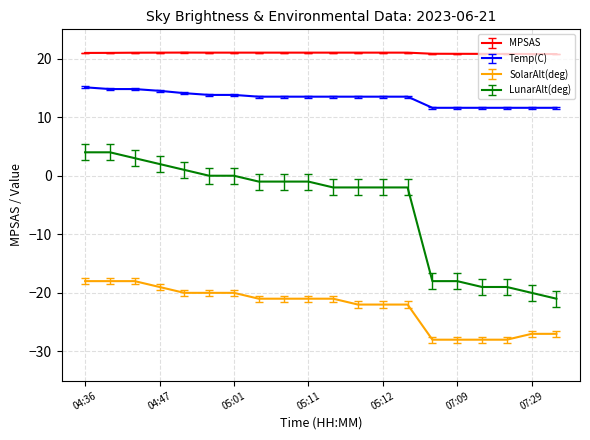

What is the smallest value displayed?

-28.0